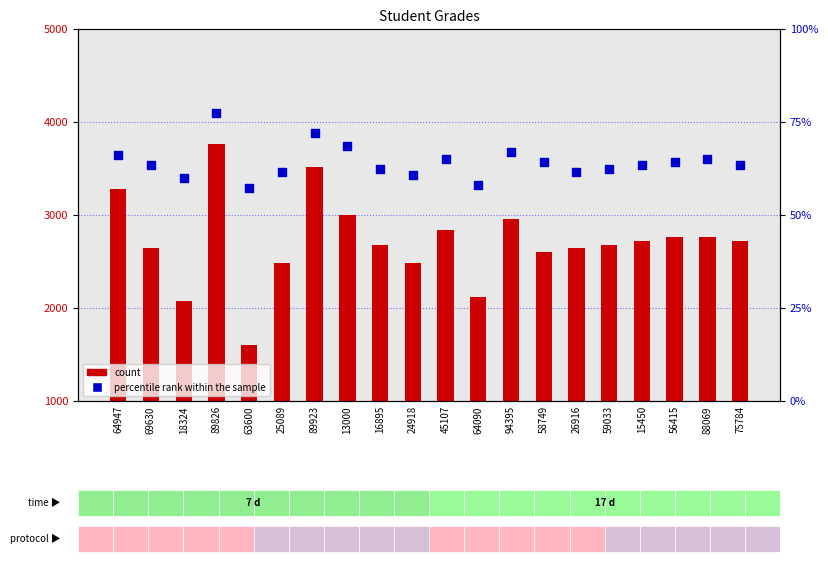

Which series contains the lowest Y value?

percentile rank within the sample